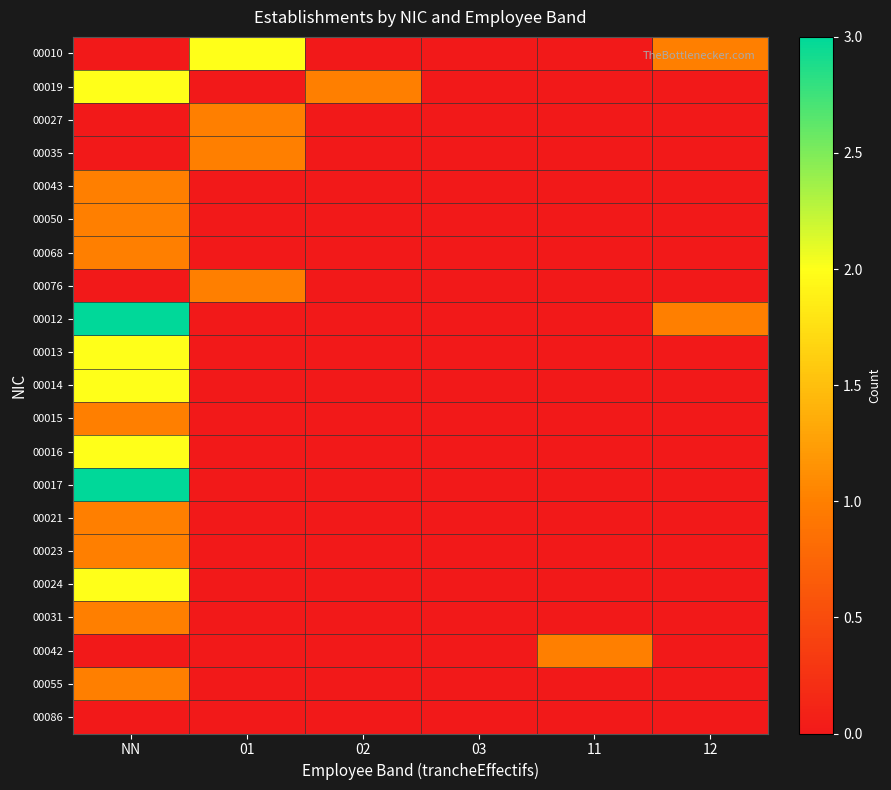

Which series has the largest total across all categories?

00012